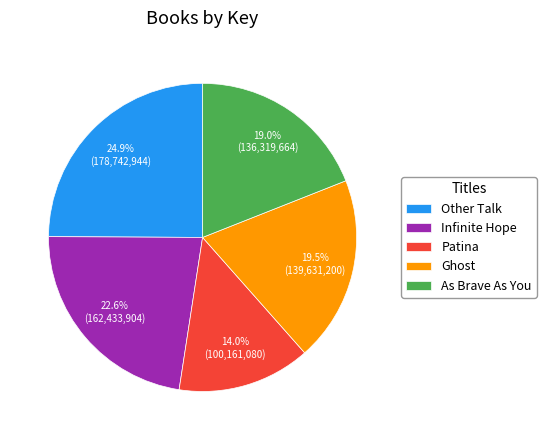

How many segments does this pie chart have?

5